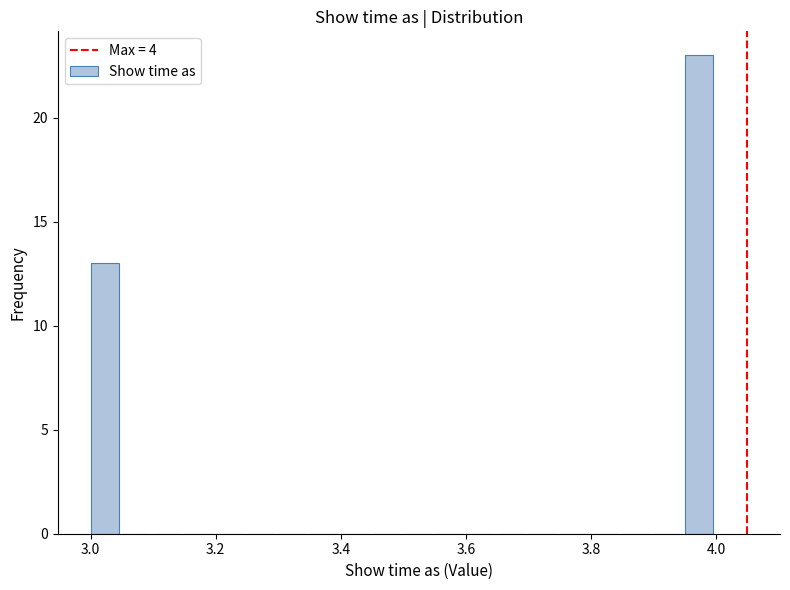

Around what value on the x-axis is the tallest bar? Give the approximate position of its centre, as read against the axis.

3.98